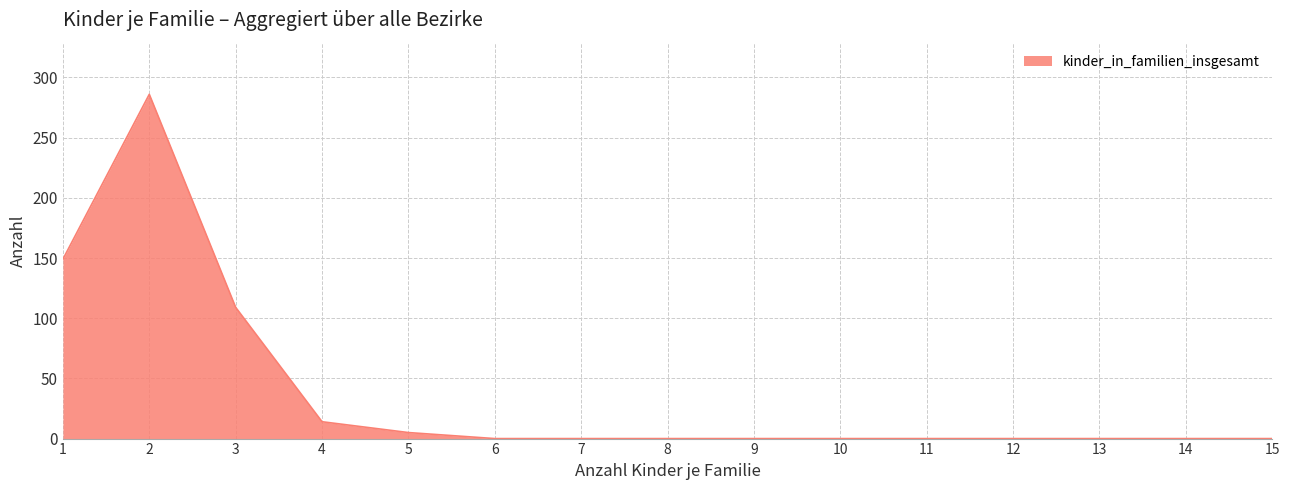

What is the difference between the maximum and minimum values?

286